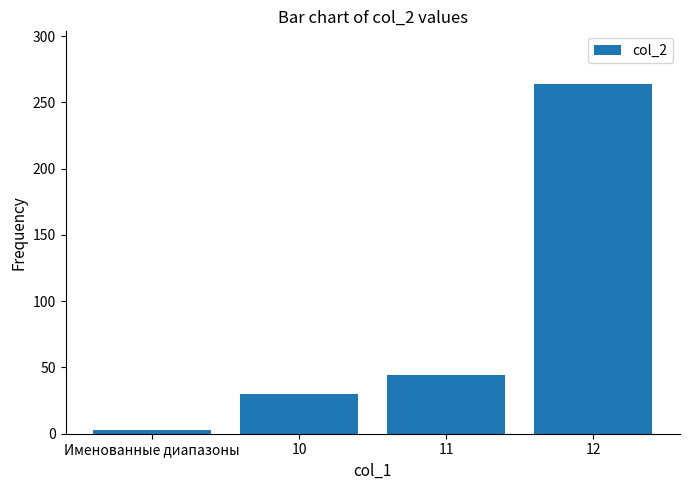

Does the chart contain stacked bars?

No